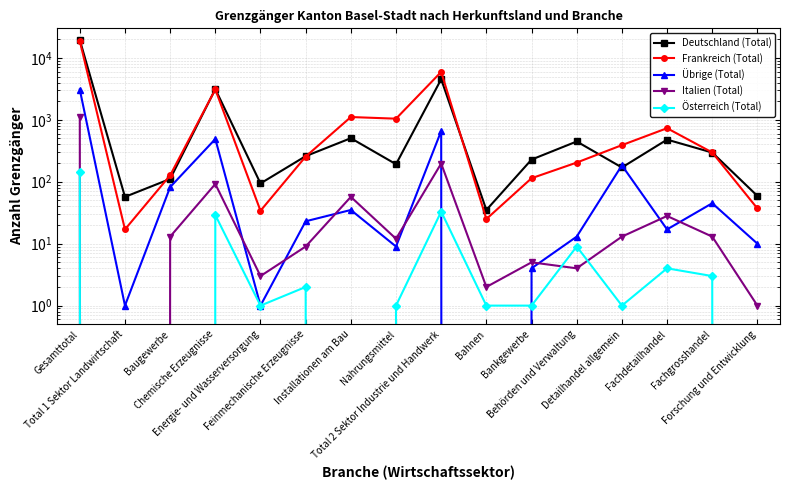

True or false: Frankreich (Total) and Übrige (Total) intersect in this chart.

False